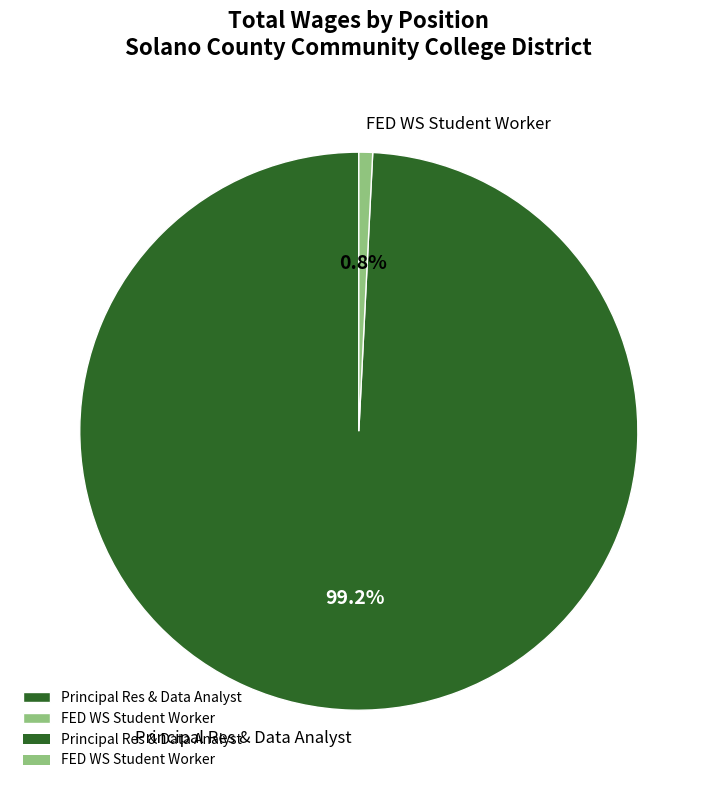

Does FED WS Student Worker account for over 50% of the chart?

No